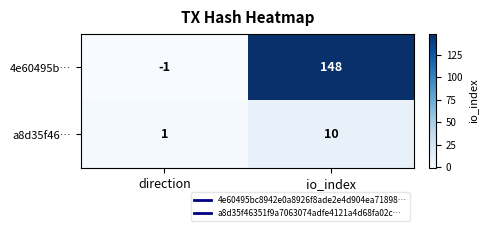

Is it true that 4e60495b… equals -1 at direction?

True